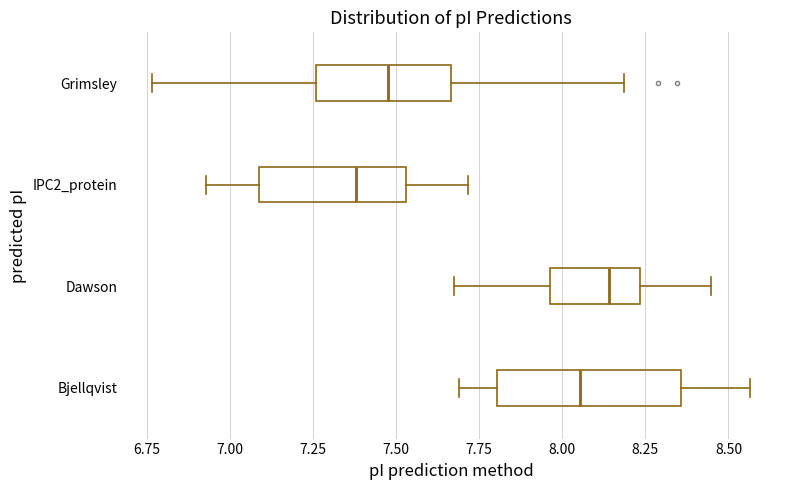

Which box's median line is the furthest to the right?

Dawson